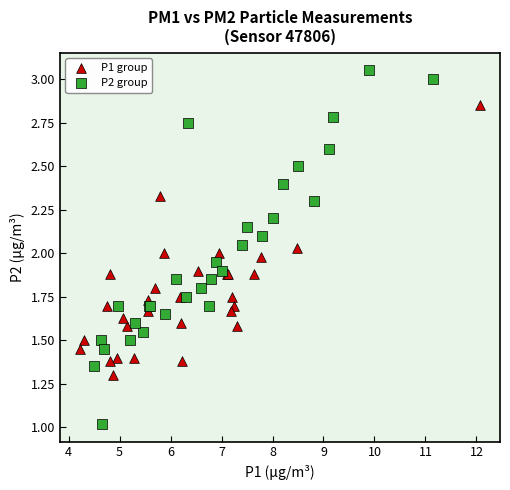

Which series has the widest spread of Y values?

P2 group